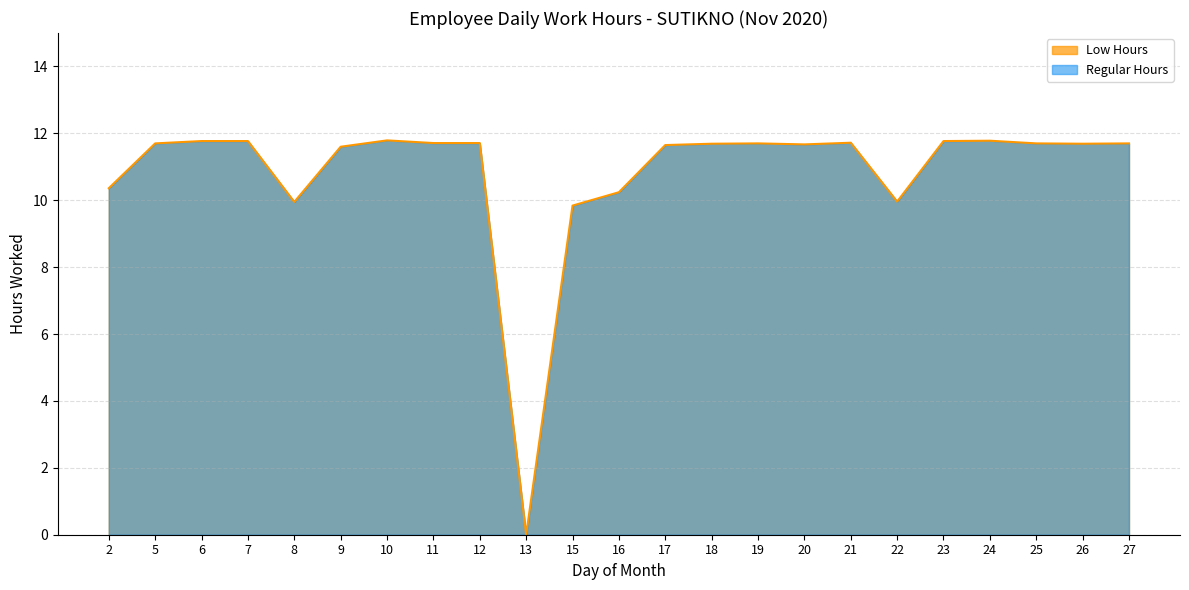

Which label corresponds to the largest value in the chart?

10